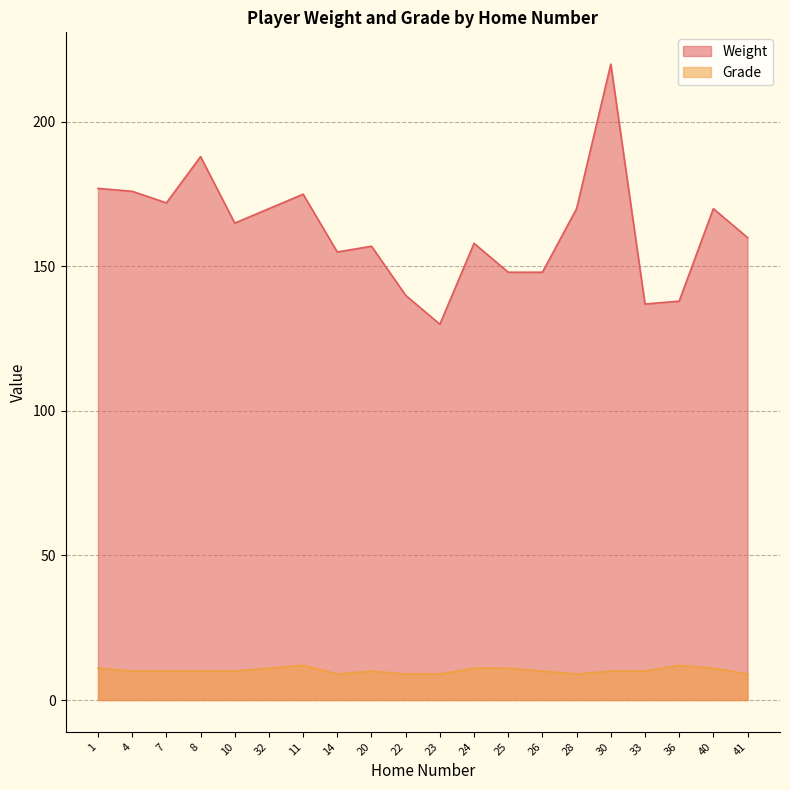

What is the approximate value of Weight at 20?

157